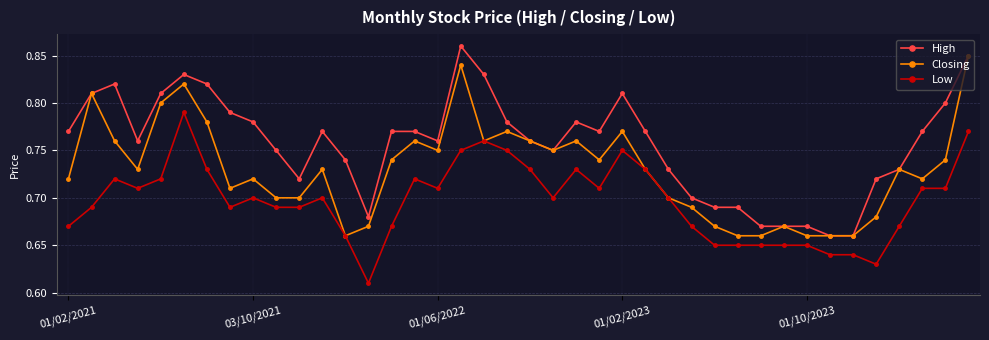

At how many categories does at least one series exceed 0?

40